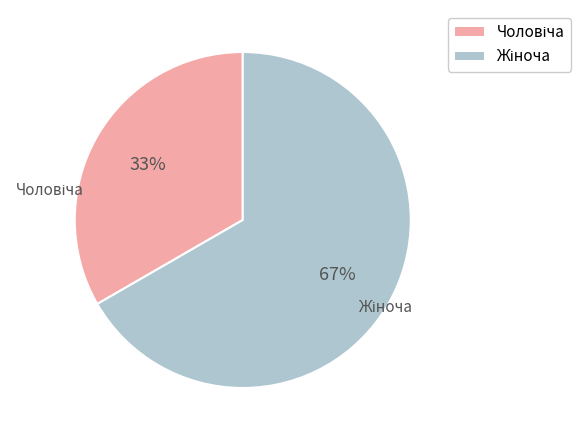

How many segments does this pie chart have?

2